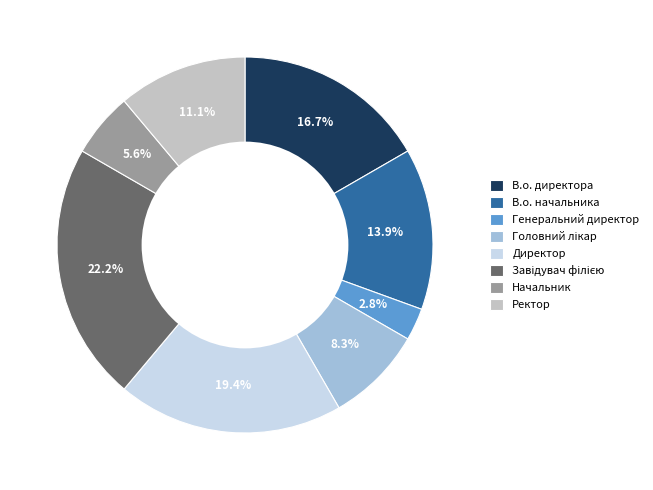

Is there any slice that represents more than half of the pie?

No